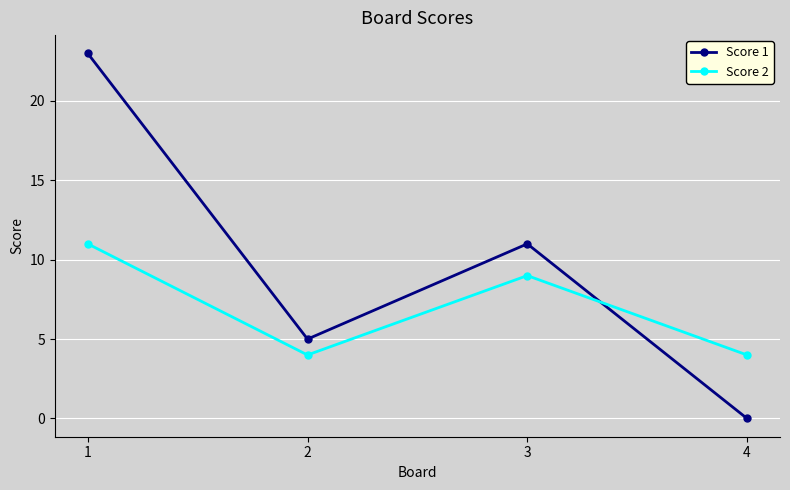

Which category has the lowest value across all series?

4